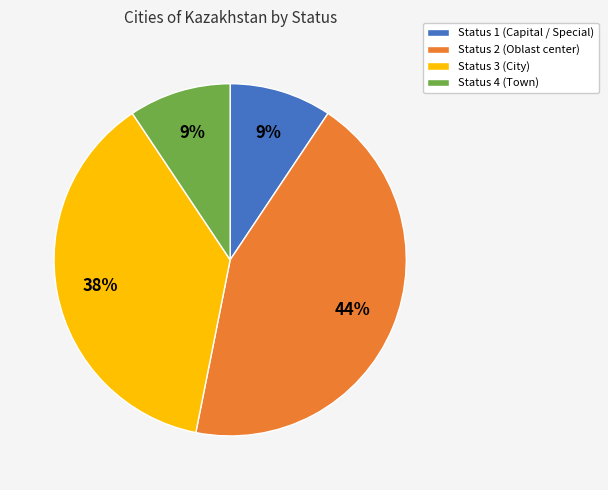

To the nearest percent, what percentage of the pie is Status 2?

44%